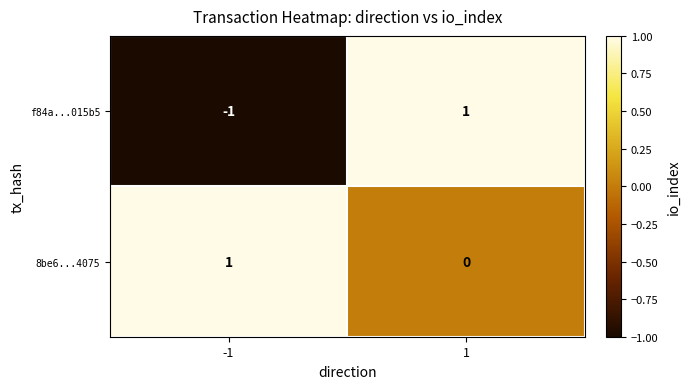

How many data points does each series have?

2